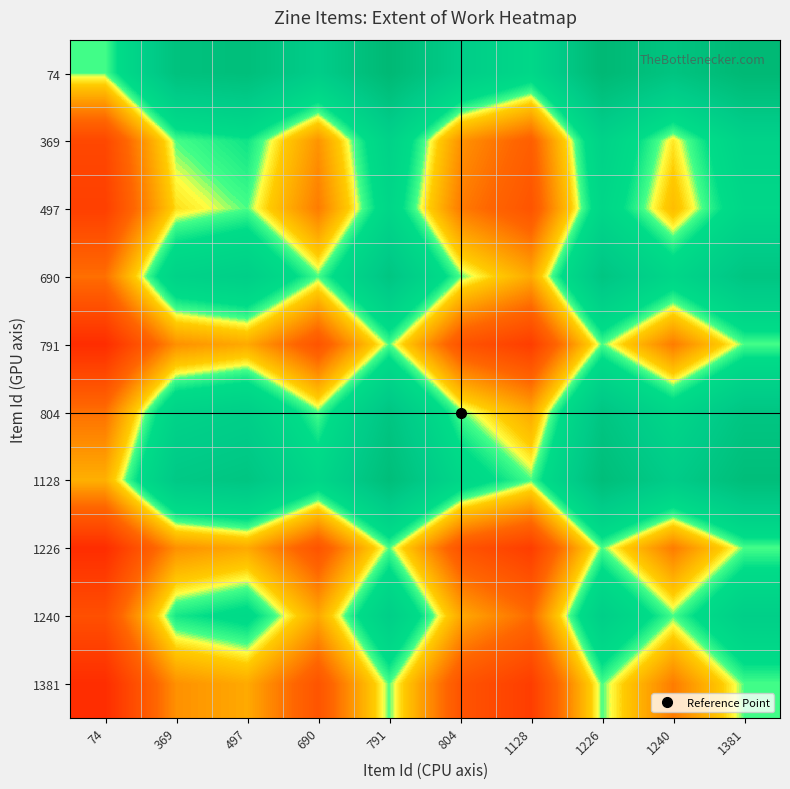

Reading right to left, extract all data points from this chart.

74: 1381=0.9	1240=0.8	1226=0.9	1128=0.6	804=0.7	791=0.9	690=0.7	497=0.8	369=0.8	74=0.5
369: 1381=0.6	1240=0.5	1226=0.6	1128=0.3	804=0.4	791=0.6	690=0.4	497=0.5	369=0.5	74=0.2
497: 1381=0.6	1240=0.4	1226=0.6	1128=0.2	804=0.3	791=0.6	690=0.3	497=0.5	369=0.5	74=0.2
690: 1381=0.8	1240=0.6	1226=0.8	1128=0.4	804=0.5	791=0.8	690=0.5	497=0.7	369=0.6	74=0.3
791: 1381=0.5	1240=0.3	1226=0.5	1128=0.2	804=0.2	791=0.5	690=0.2	497=0.4	369=0.4	74=0.1
804: 1381=0.8	1240=0.6	1226=0.8	1128=0.4	804=0.5	791=0.8	690=0.5	497=0.7	369=0.6	74=0.3
1128: 1381=0.8	1240=0.7	1226=0.8	1128=0.5	804=0.6	791=0.8	690=0.6	497=0.8	369=0.7	74=0.4
1226: 1381=0.5	1240=0.3	1226=0.5	1128=0.2	804=0.2	791=0.5	690=0.2	497=0.4	369=0.4	74=0.1
1240: 1381=0.7	1240=0.5	1226=0.7	1128=0.3	804=0.4	791=0.7	690=0.4	497=0.6	369=0.5	74=0.2
1381: 1381=0.5	1240=0.3	1226=0.5	1128=0.2	804=0.2	791=0.5	690=0.2	497=0.4	369=0.4	74=0.1